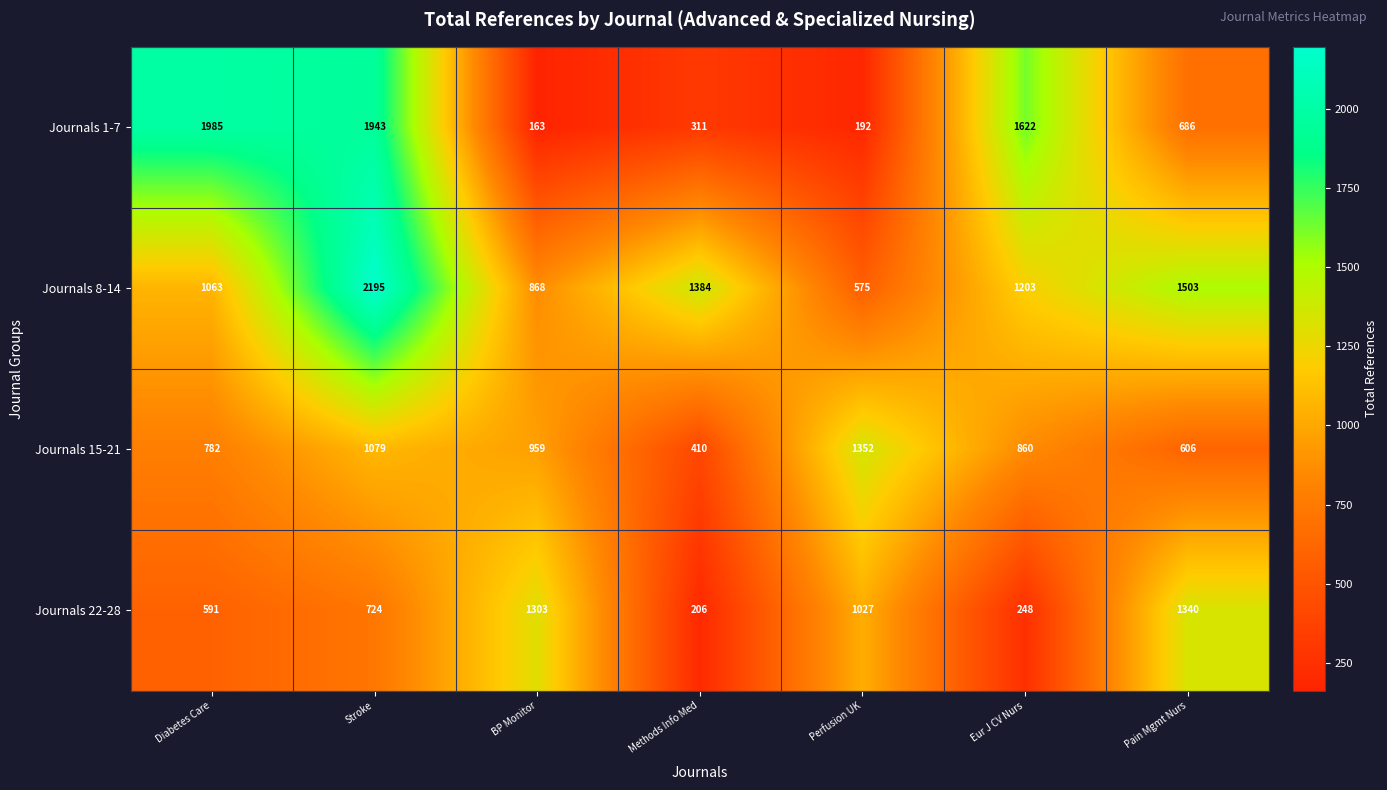

What is the sum of the Journals 1-7 values at Eur J CV Nurs and BP Monitor?

1785